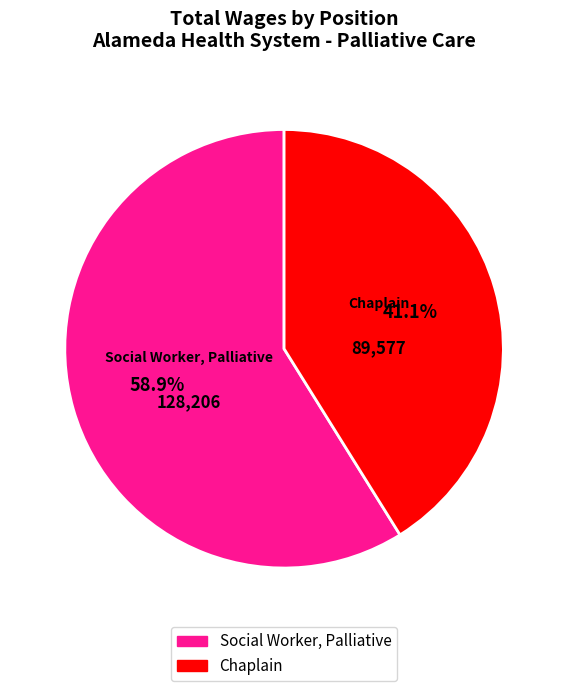

To the nearest percent, what is the difference between the largest and smallest slice percentages?

18%